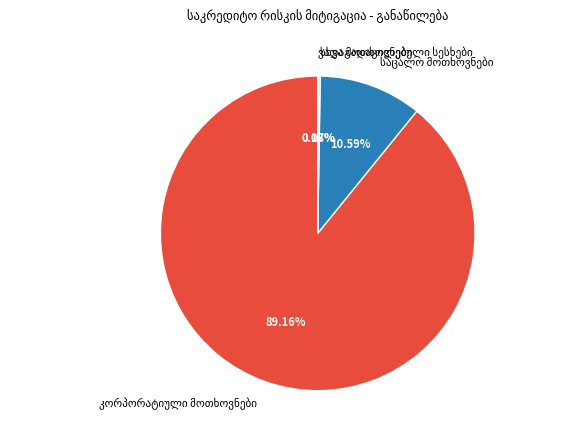

Is there any slice that represents more than half of the pie?

Yes